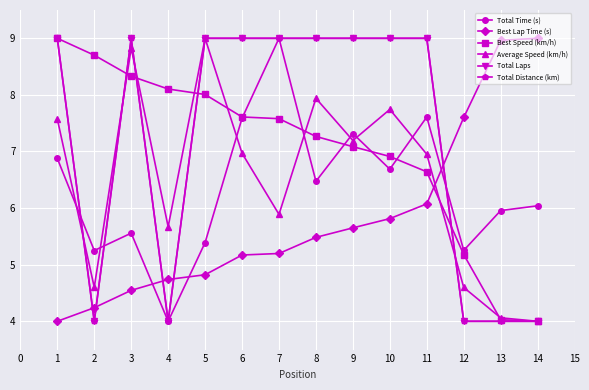

Is this an area chart (filled region under the line)?

No